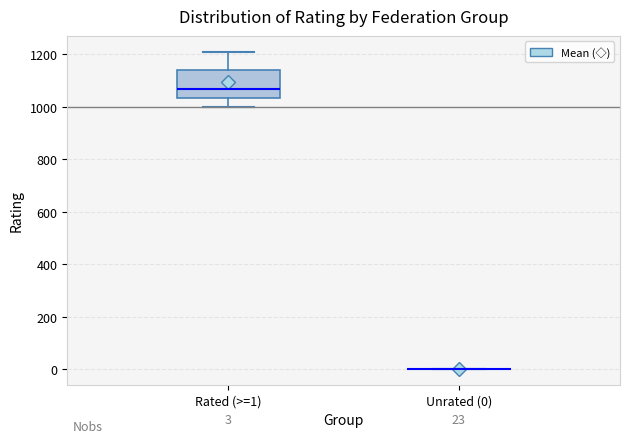

Which box is the tallest, from its lower edge to its upper edge?

Rated (>=1)